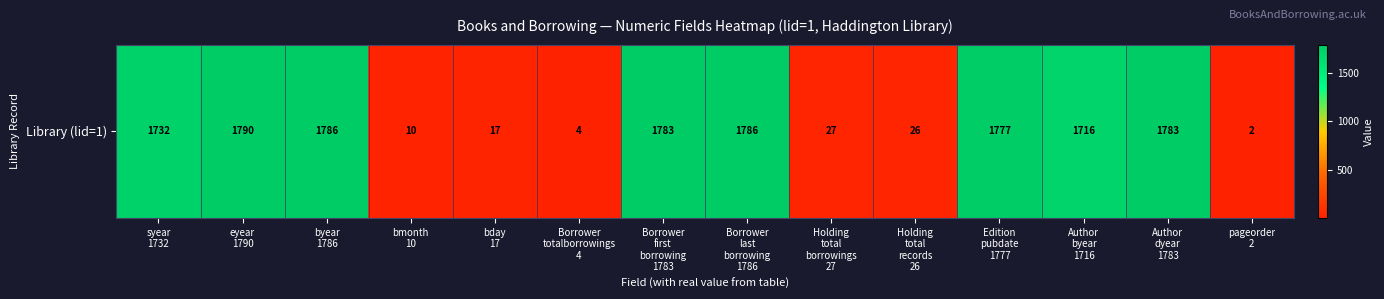

The chart shows a value of 643 at Author
byear
1716. True or false?

False